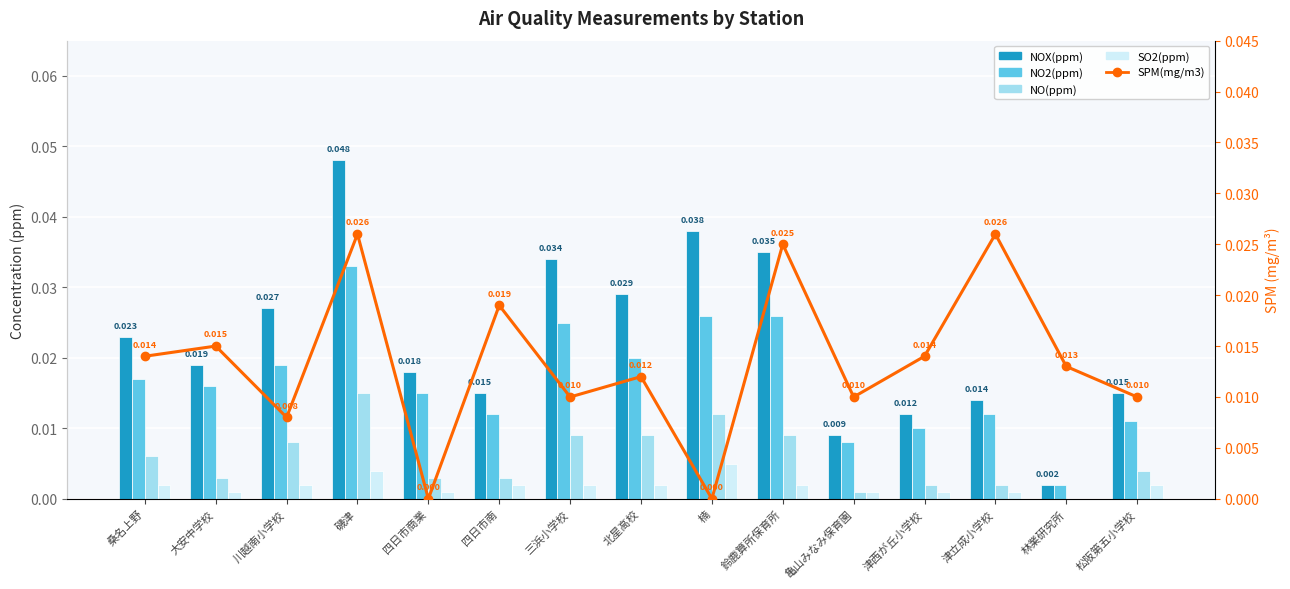

How many values in the SPM(mg/m3) series exceed 0?

13